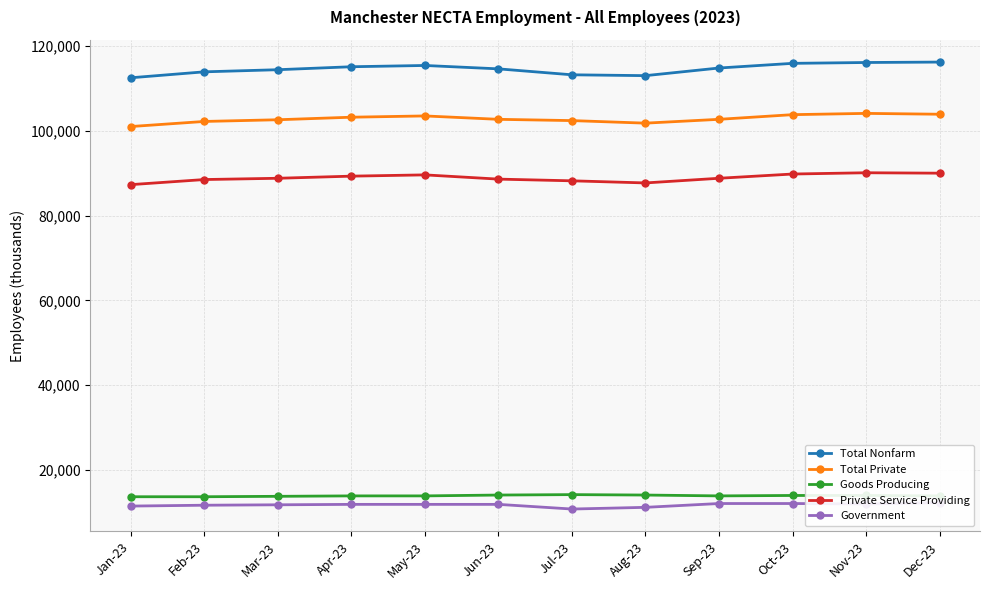

How many interior local peaks does the Total Private series have?

2